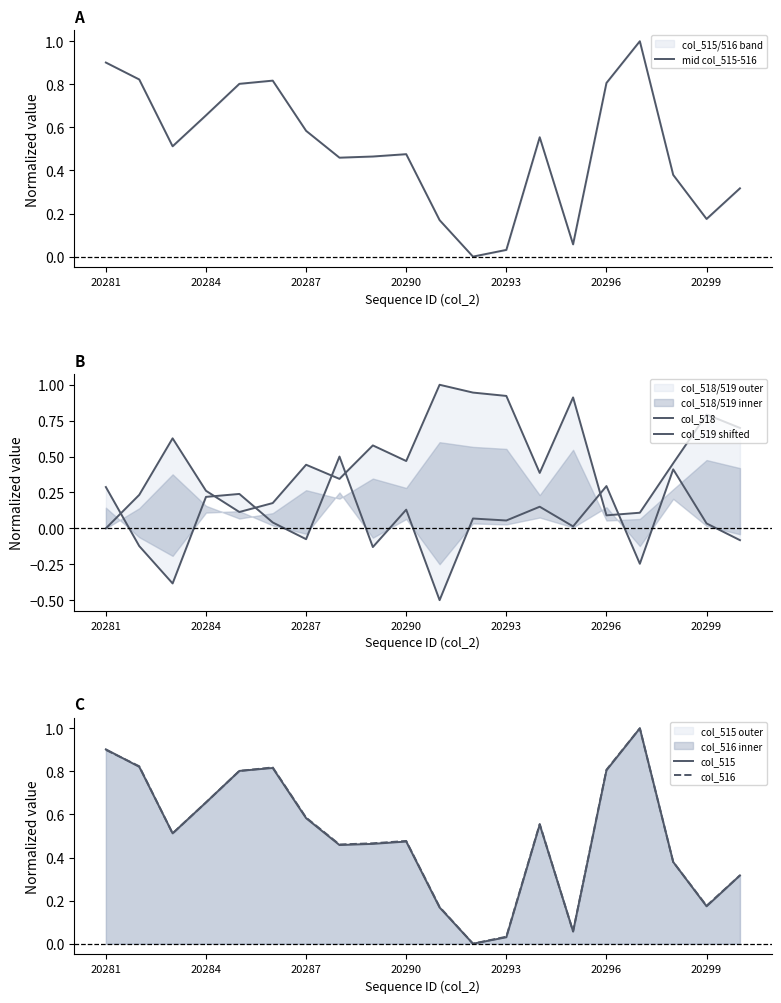

What are all the series names shown in the legend?

mid col_515-516, col_518, col_519 shifted, col_515, col_516